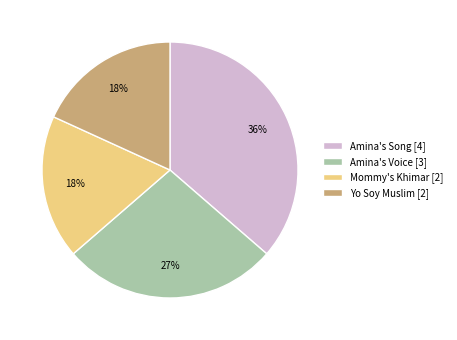

Which category has the biggest portion of the pie?

Amina's Song